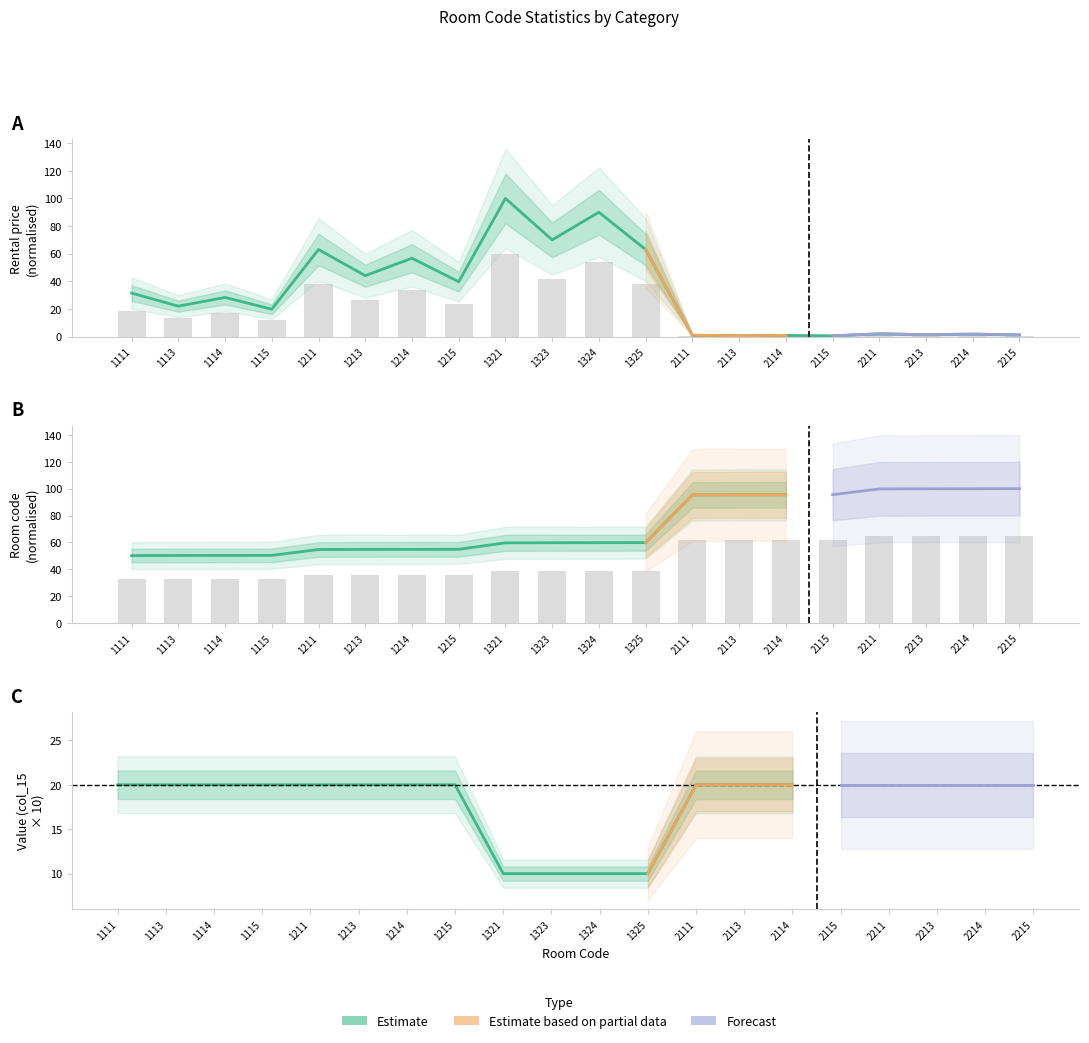

Is it true that col_7 (price) equals 1.5 at 2213?

True